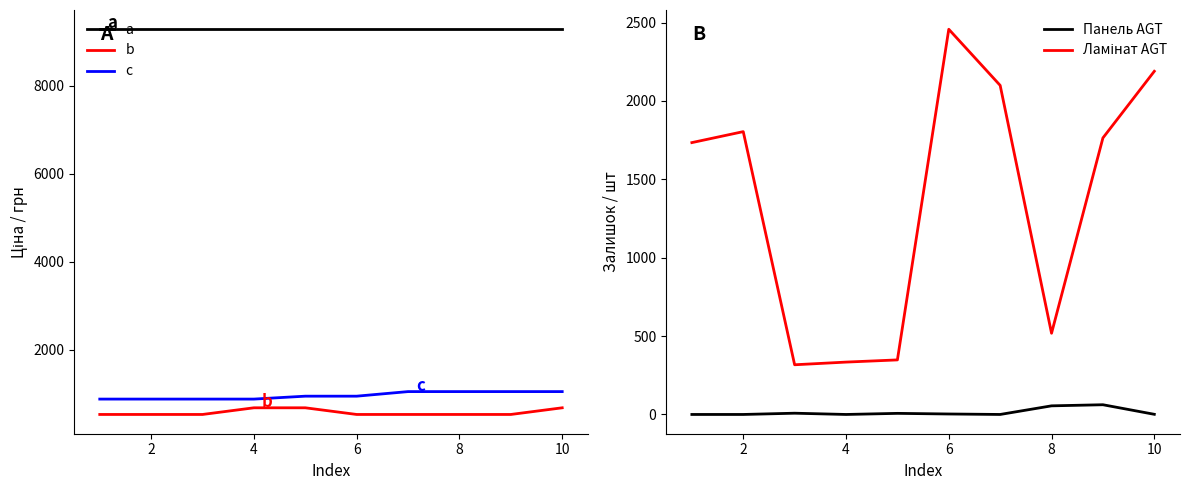

How many categories are shown in the chart?

10